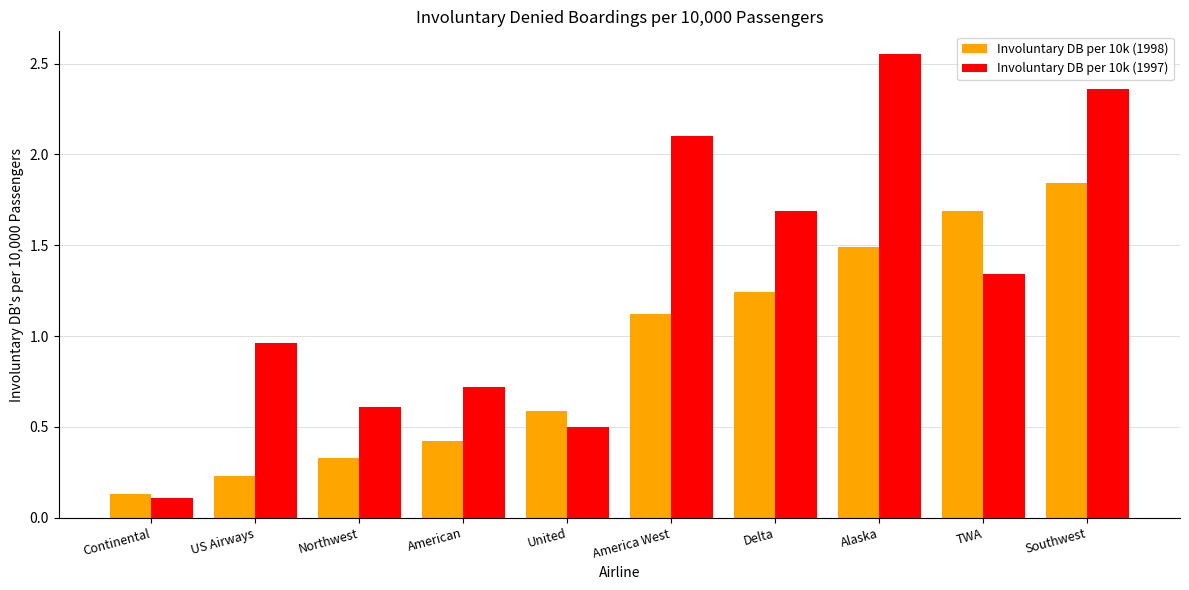

What is the total value across all series at America West?

3.2